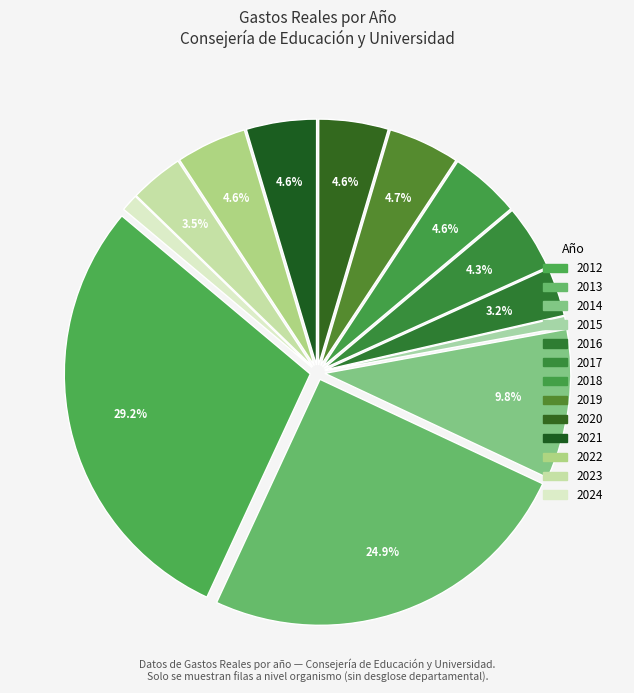

Count the number of slices in the pie.

13